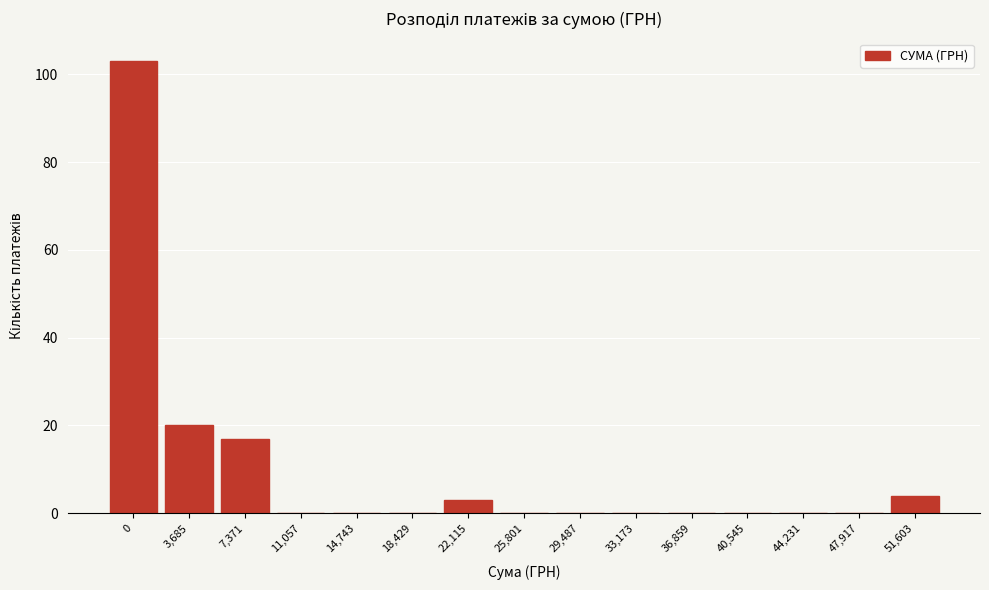

Reading right to left, extract all data points from this chart.

51,603=4	47,917=0	44,231=0	40,545=0	36,859=0	33,173=0	29,487=0	25,801=0	22,115=3	18,429=0	14,743=0	11,057=0	7,371=17	3,685=20	0=103